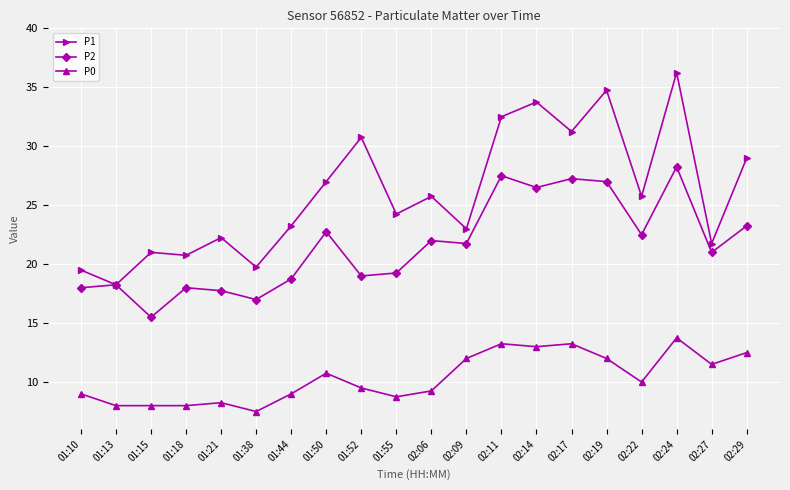

True or false: P0 and P1 intersect in this chart.

False